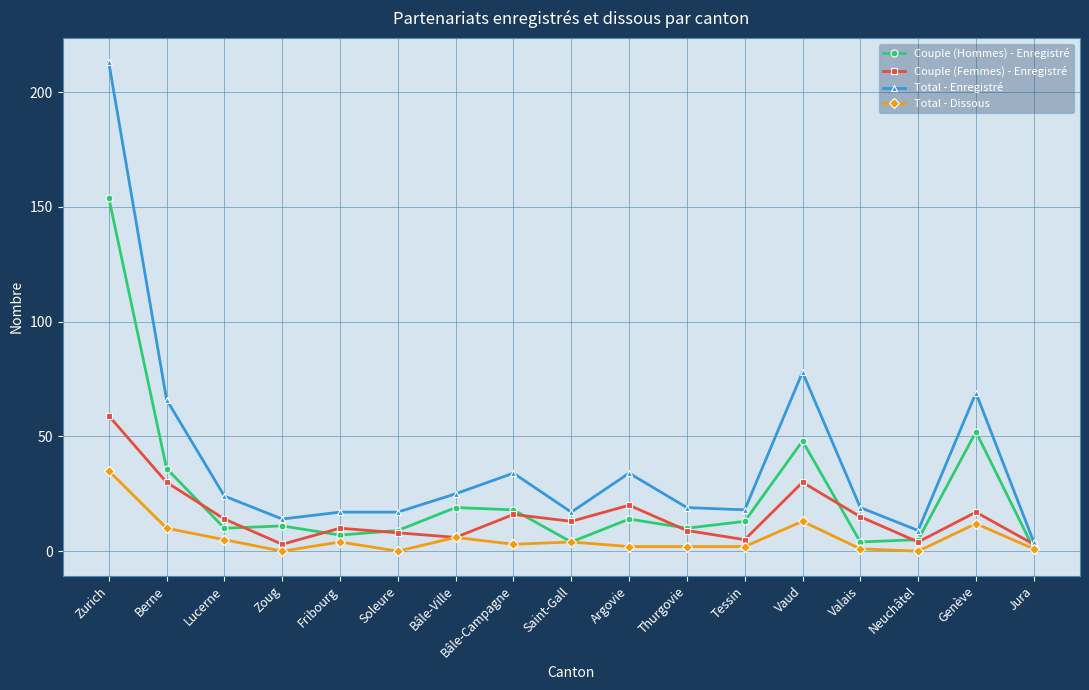

Which series has the largest total across all categories?

Total - Enregistré